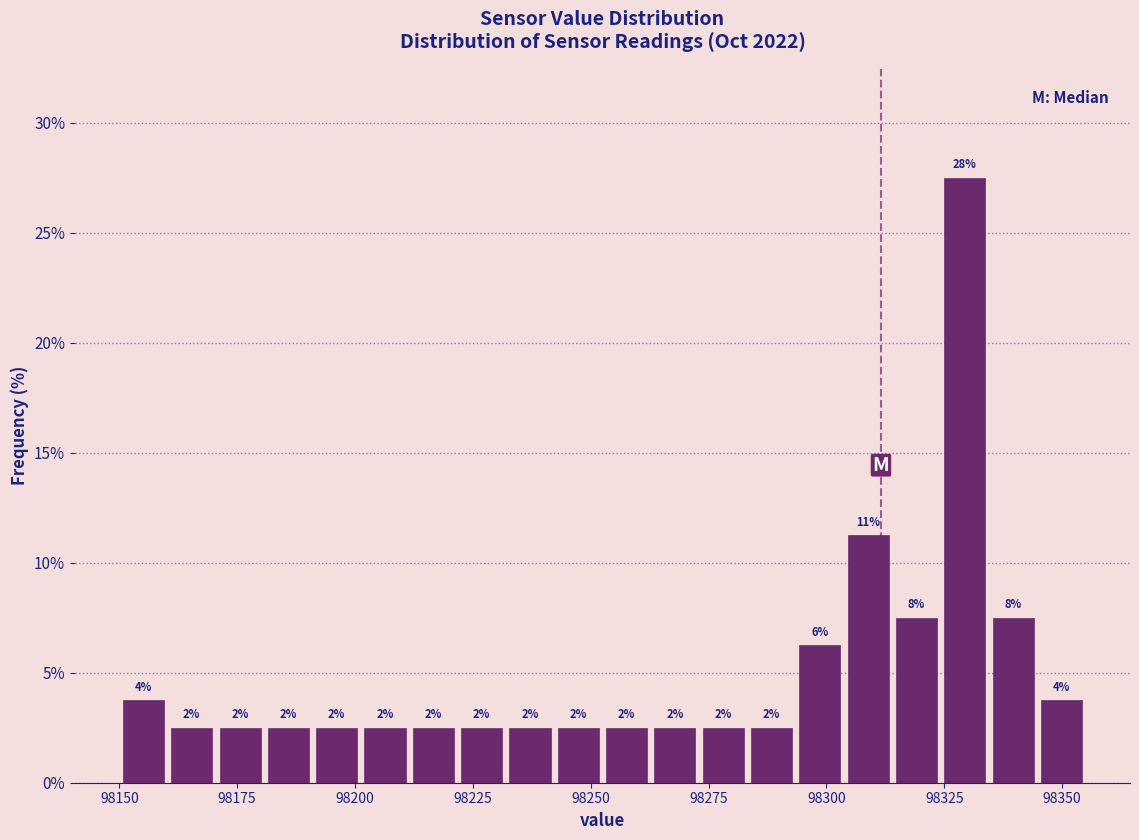

Read against the x-axis, roughly where is the centre of the tallest bar?

98330